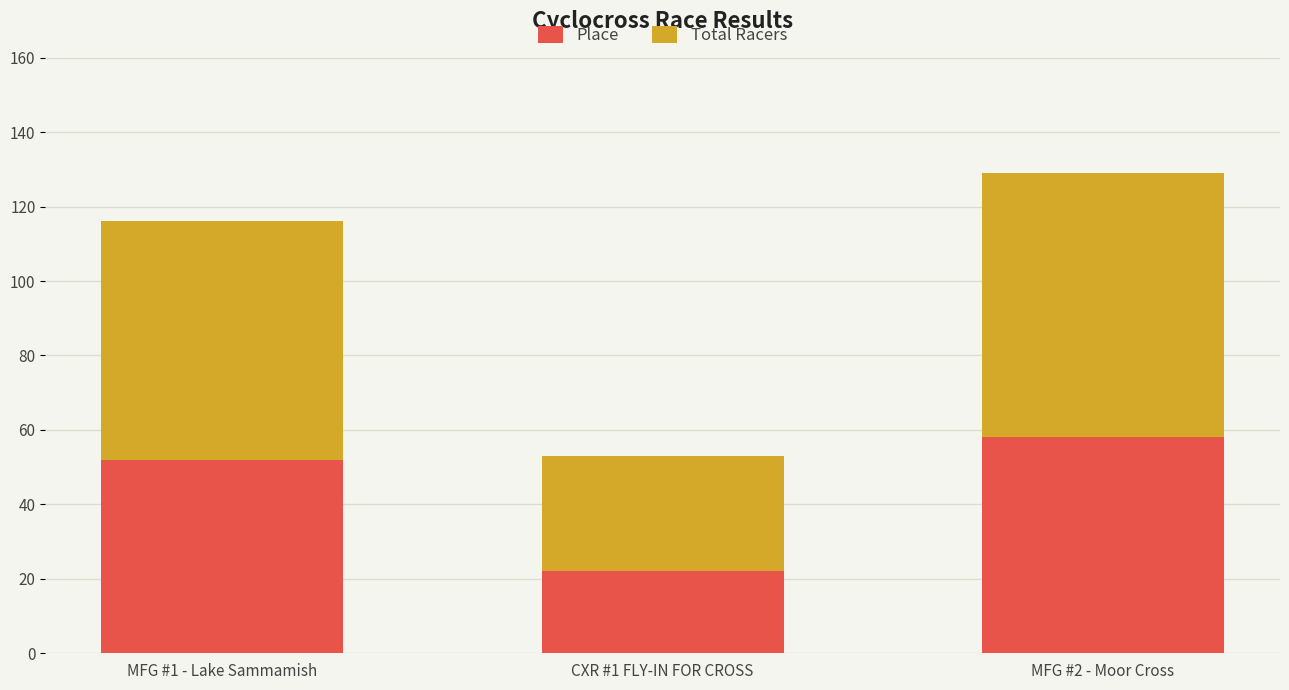

Where is Place nearest to the value 40?

MFG #1 - Lake Sammamish